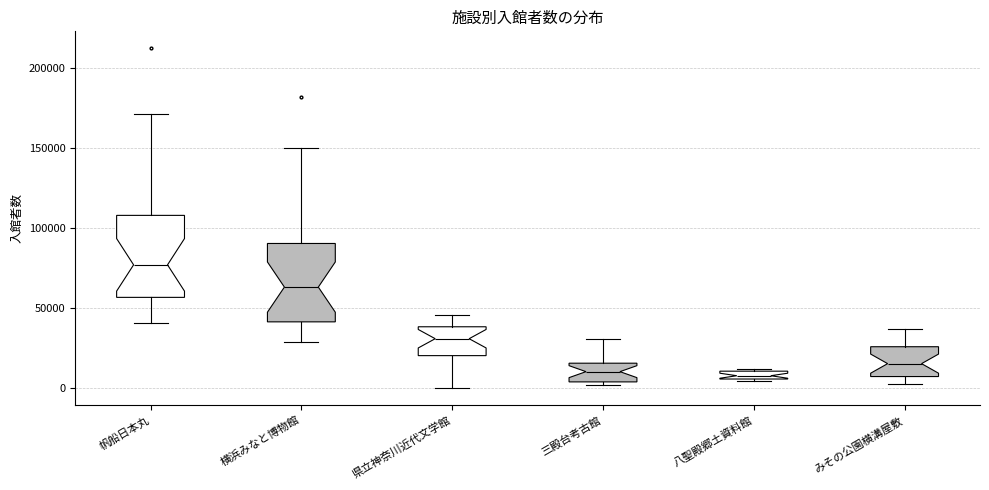

Where does the lower whisker of the box for 県立神奈川近代文学館 end on the y-axis? The values are not printed on the chart, so give them approximately, as read against the axis.

0